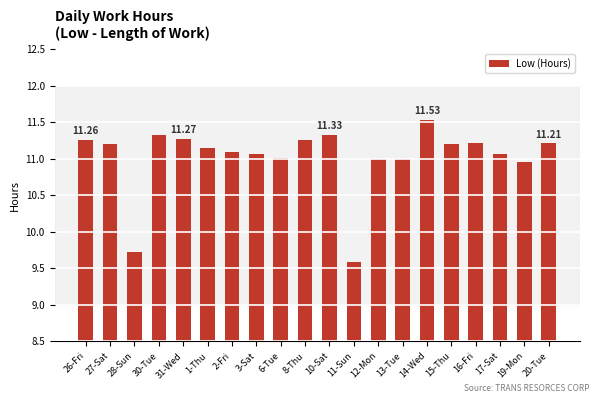

Approximately how many times larger is the value at 26-Fri compared to 11-Sun?

1.2